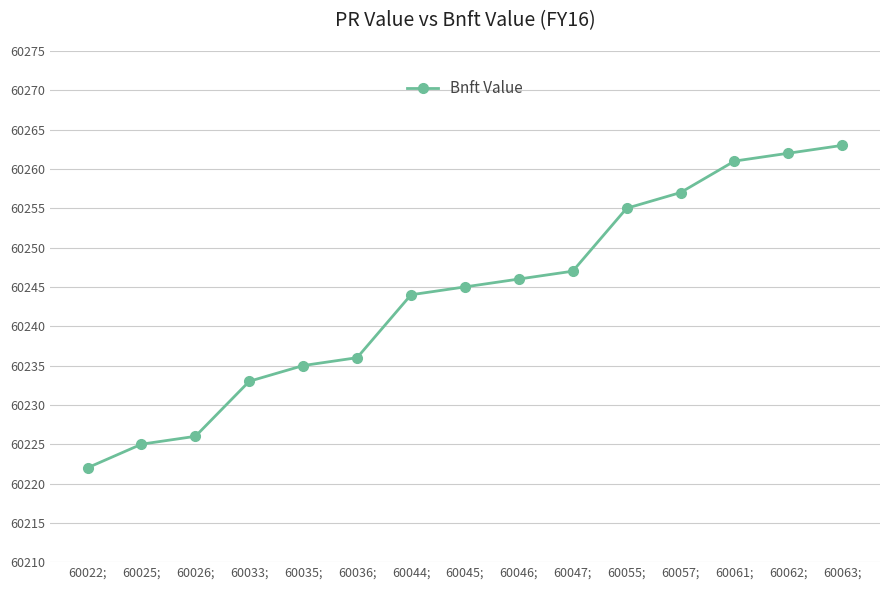

How many distinct data groups are displayed?

1